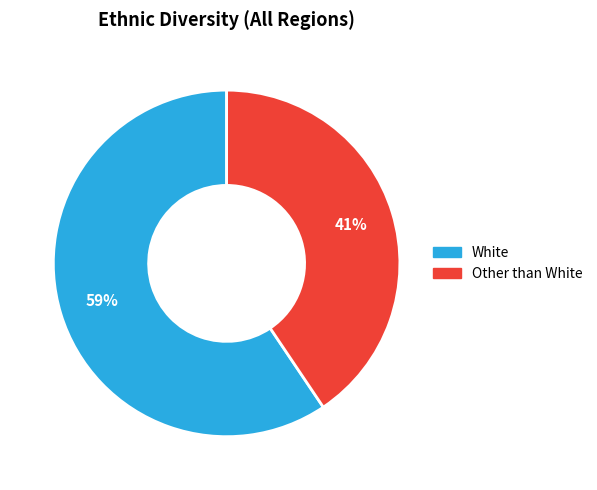

True or false: Other than White accounts for 27% of the total.

False